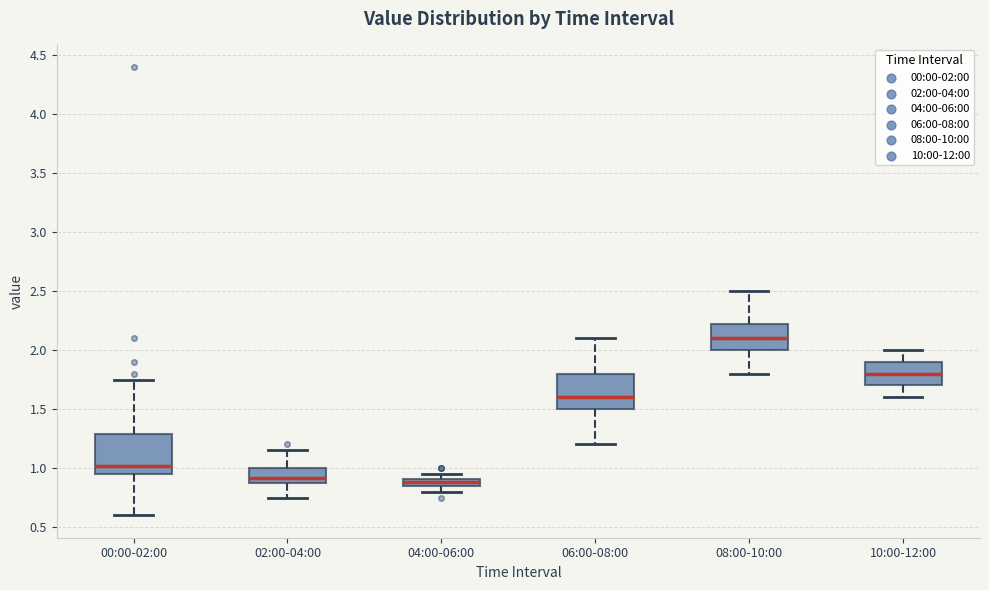

Where is the lower edge of the box for 04:00-06:00 on the y-axis? The values are not printed on the chart, so give them approximately, as read against the axis.

0.85